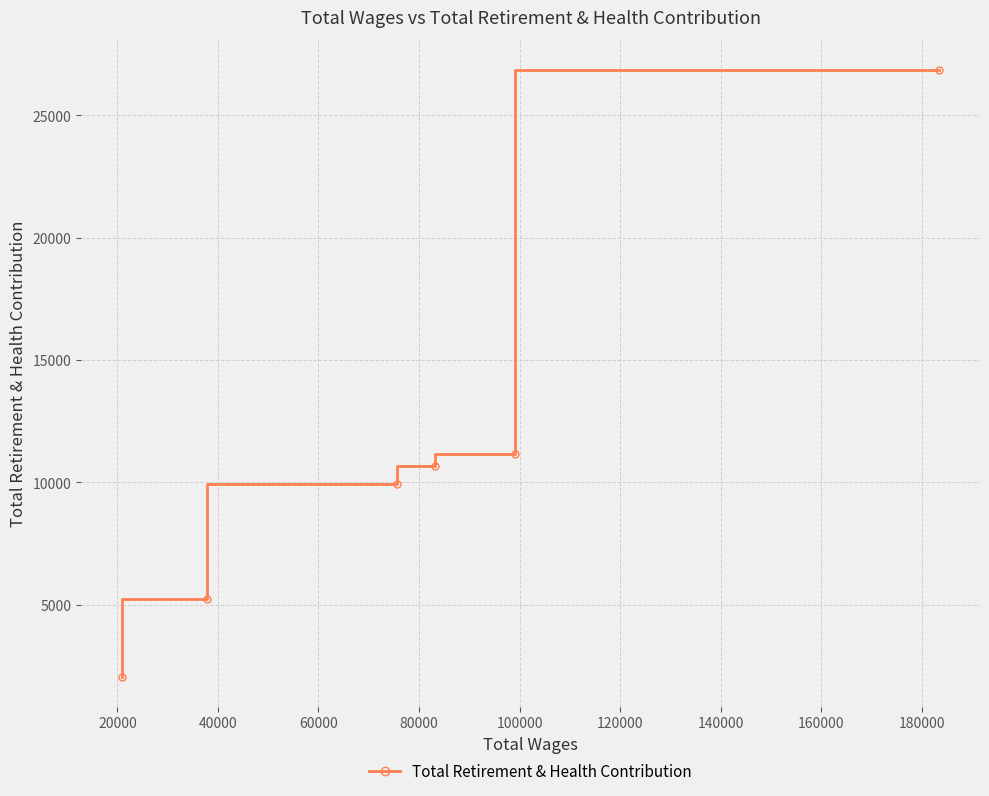

What is the value of the 5th point from the left?

11150